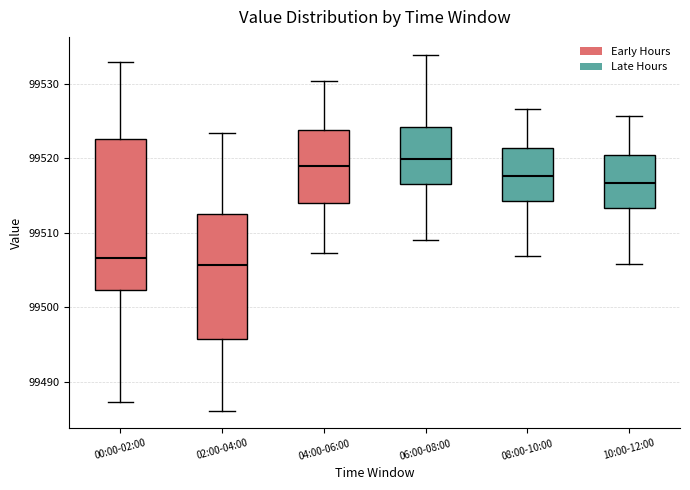

Which box is the tallest, from its lower edge to its upper edge?

00:00-02:00